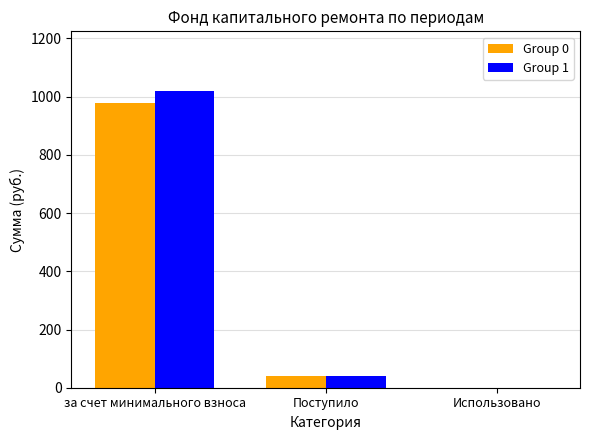

Reading left to right, transcribe all the data shown in this chart.

Group 0: за счет минимального взноса=979.5	Поступило=41.0	Использовано=0.0
Group 1: за счет минимального взноса=1020.4	Поступило=41.0	Использовано=0.0